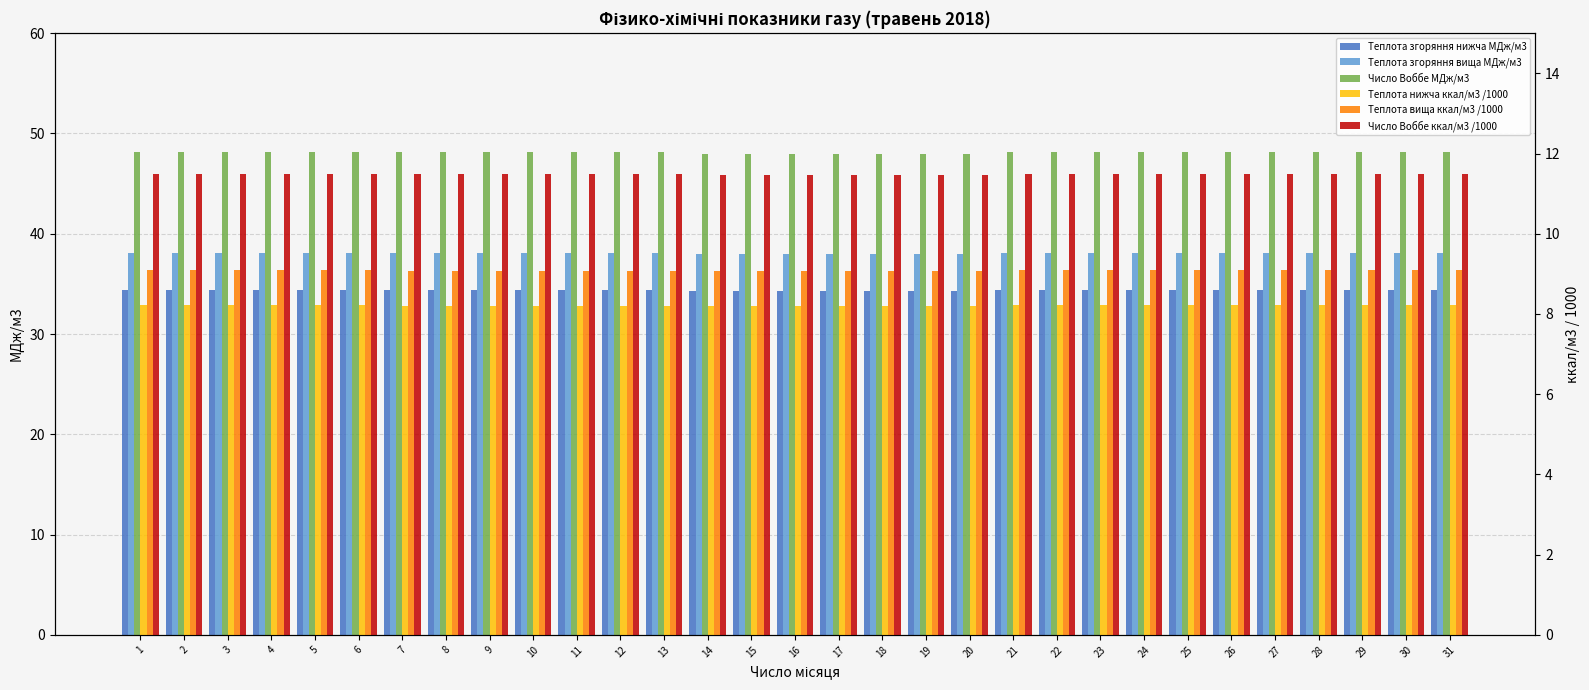

Where is Теплота нижча ккал/м3 /1000 nearest to the value 8?

14